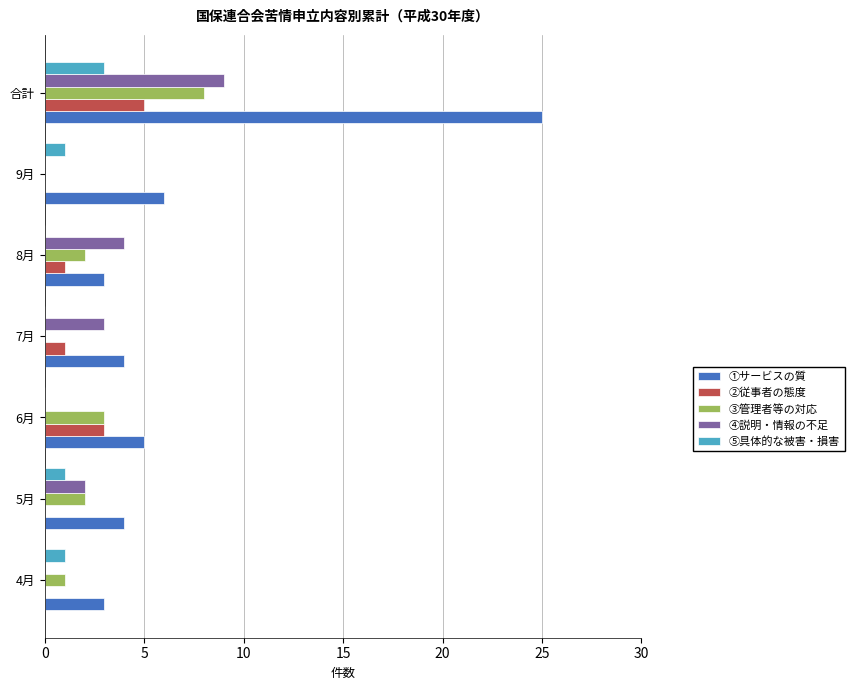

Is it true that ④説明・情報の不足 equals 0 at 4月?

True